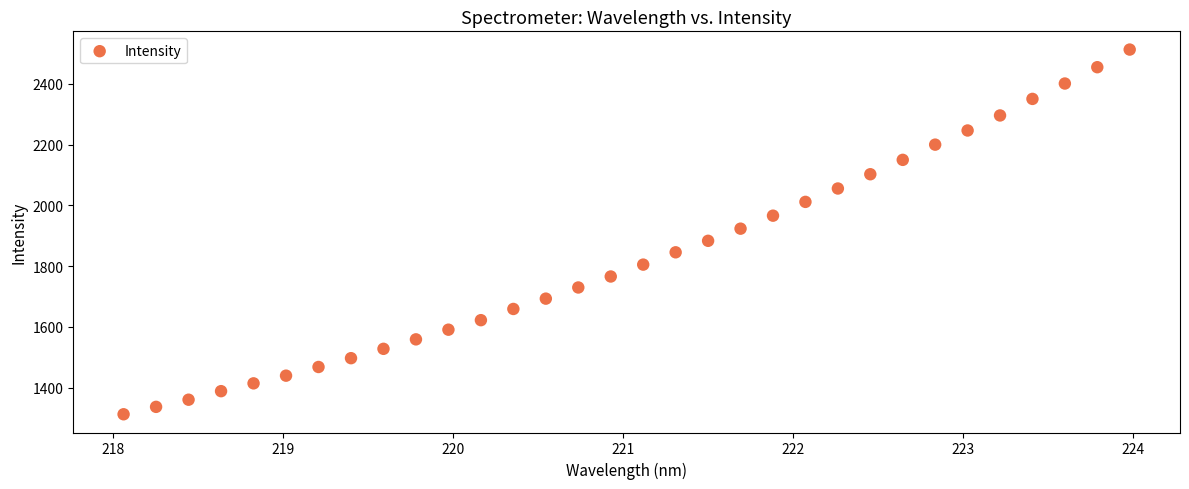

What is the range of Y values (max minus min)?

1200.1